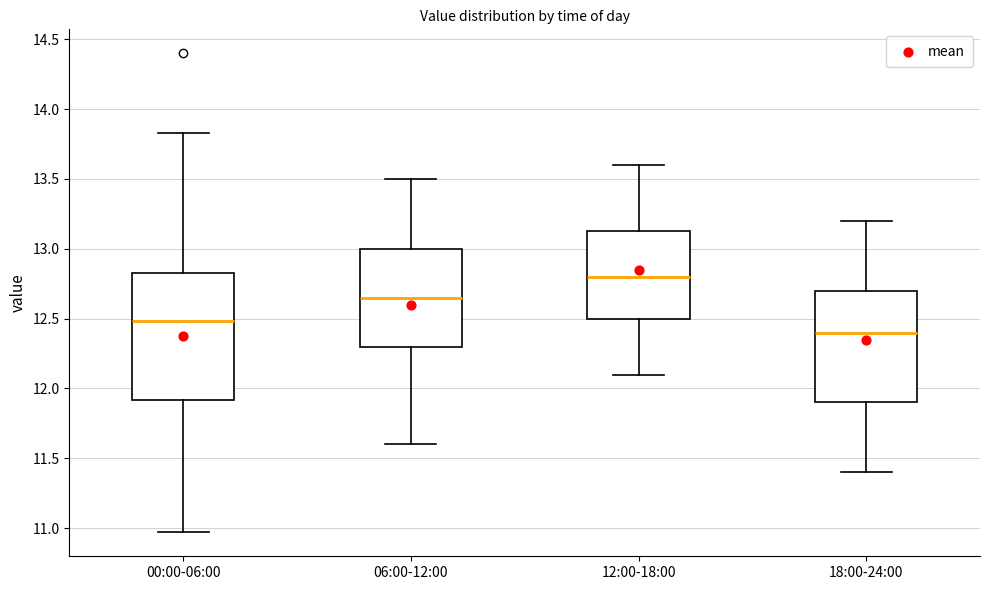

Where is the upper edge of the box for 18:00-24:00 on the y-axis? The values are not printed on the chart, so give them approximately, as read against the axis.

12.70